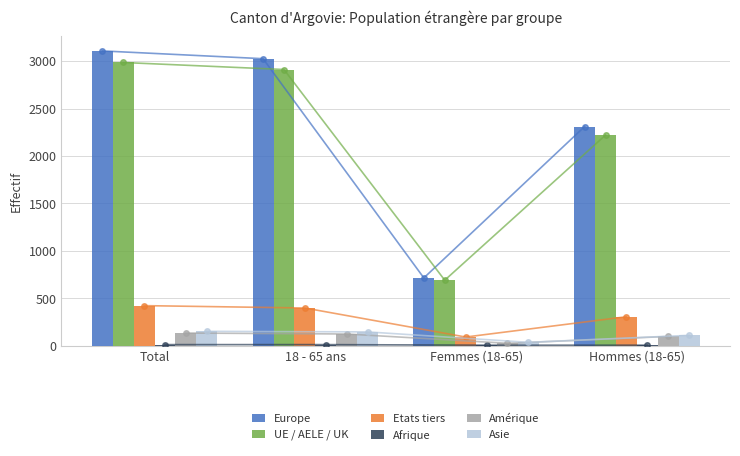

Reading left to right, extract all data points from this chart.

Europe: 3108	3026	715	2311
UE / AELE / UK: 2986	2912	691	2221
Etats tiers: 423	398	92	306
Afrique: 12	12	6	6
Amérique: 134	124	26	98
Asie: 152	146	36	110